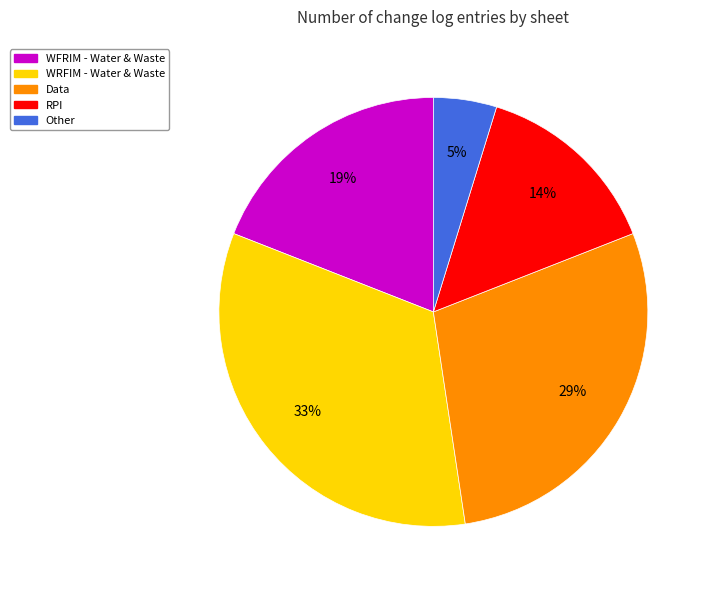

Is there a majority slice in this chart?

No